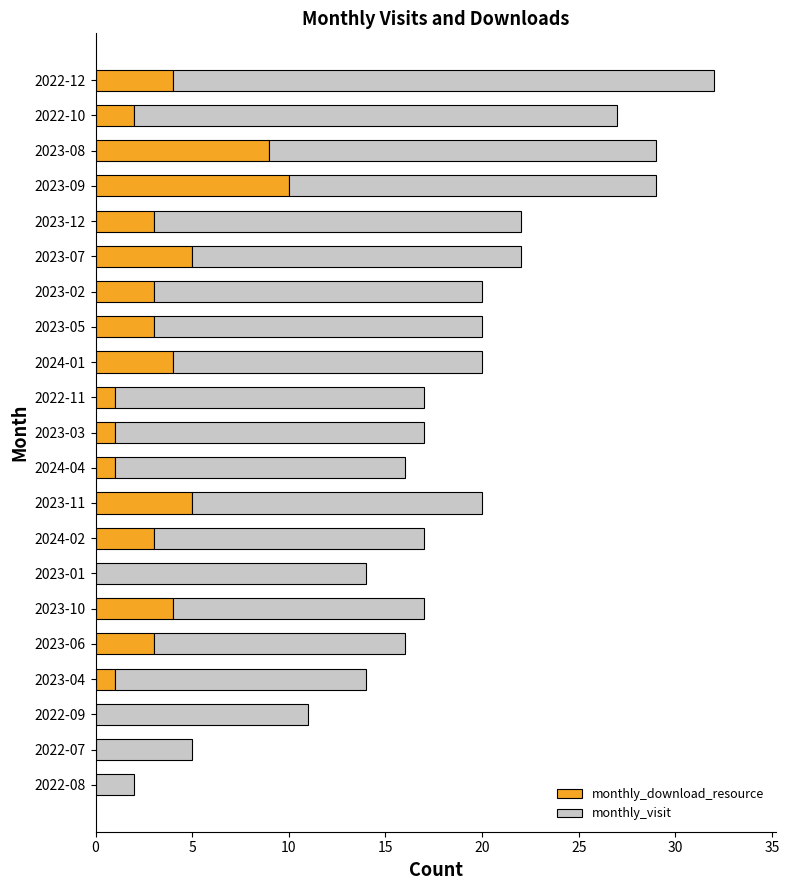

How many distinct data groups are displayed?

2